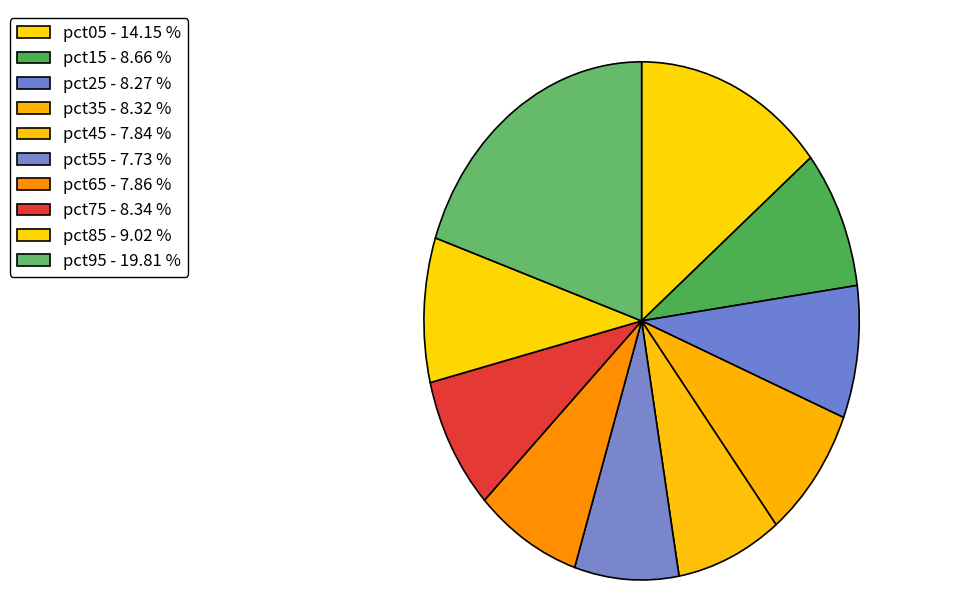

True or false: pct55 accounts for 16% of the total.

False